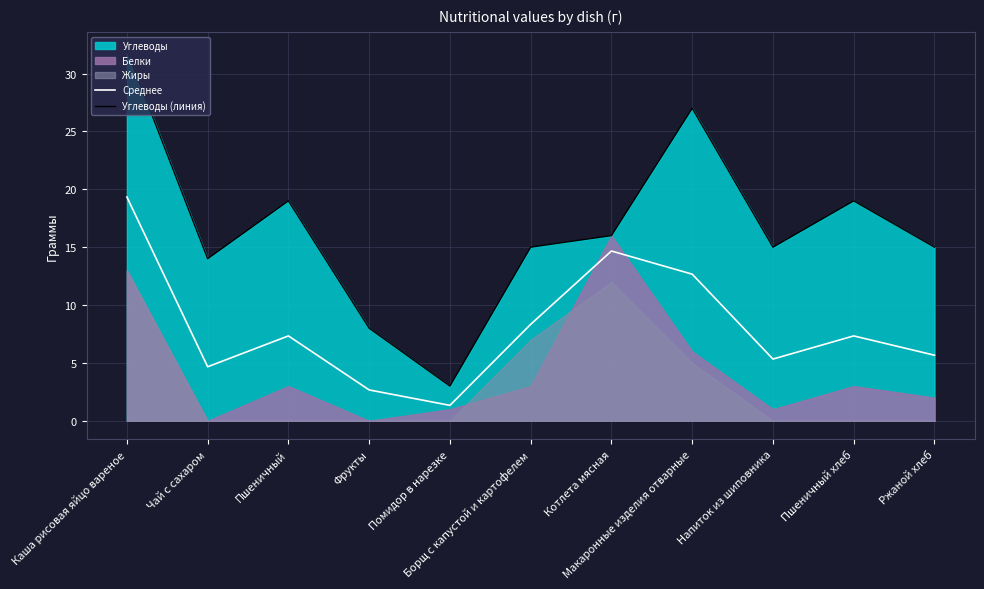

Which series has the largest total across all categories?

Углеводы (линия)